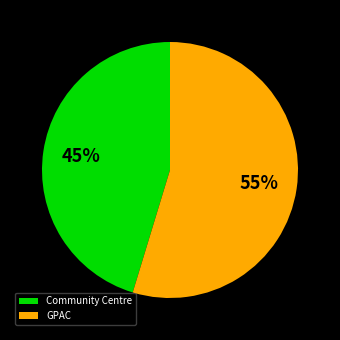

Is Community Centre the majority of the pie?

No